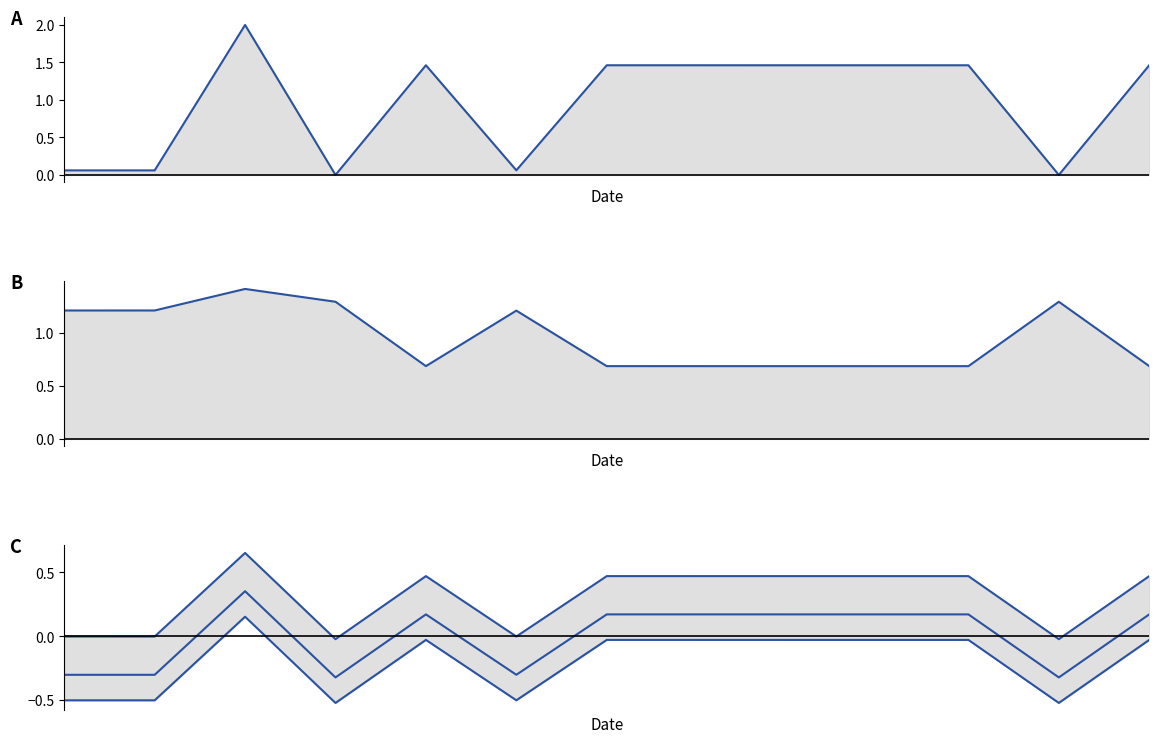

At how many categories does at least one series exceed 0?

13